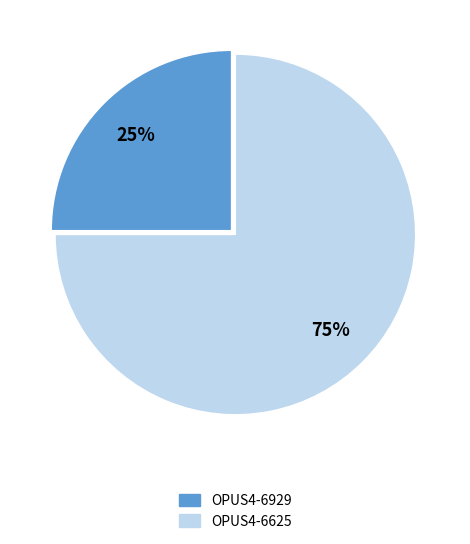

To the nearest percent, what percentage of the pie is OPUS4-6929?

25%